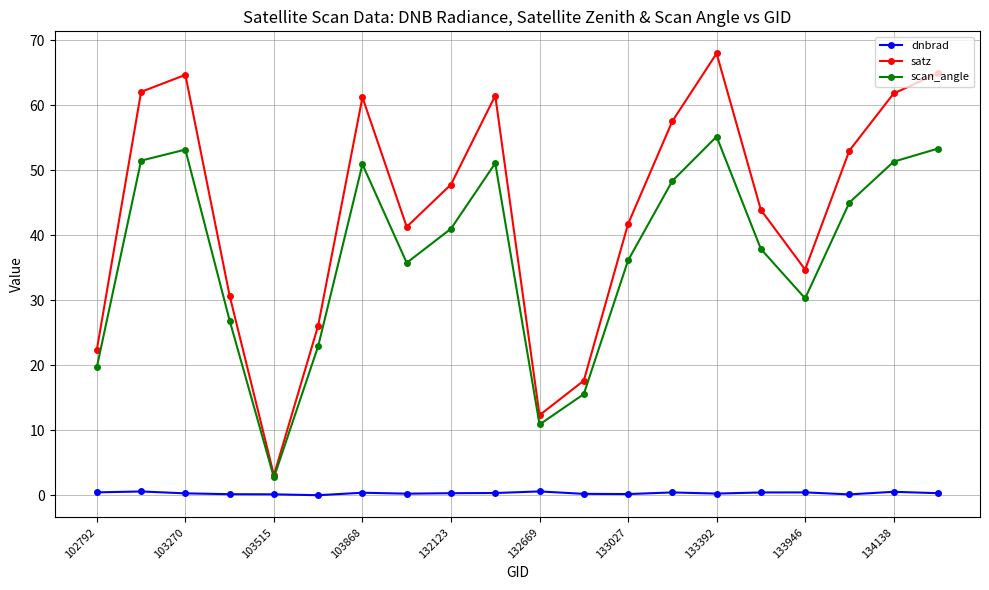

In scan_angle, how many points are higher than both neighbors (excluding endpoints)?

4